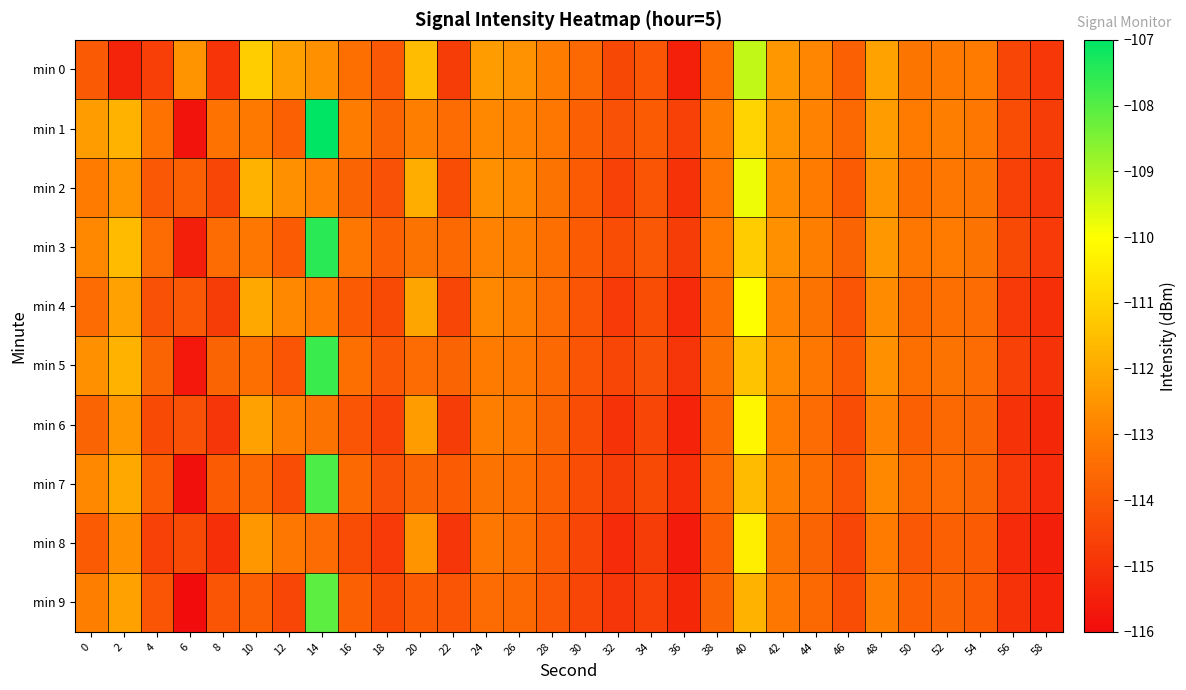

At how many categories does at least one series exceed -115?

30